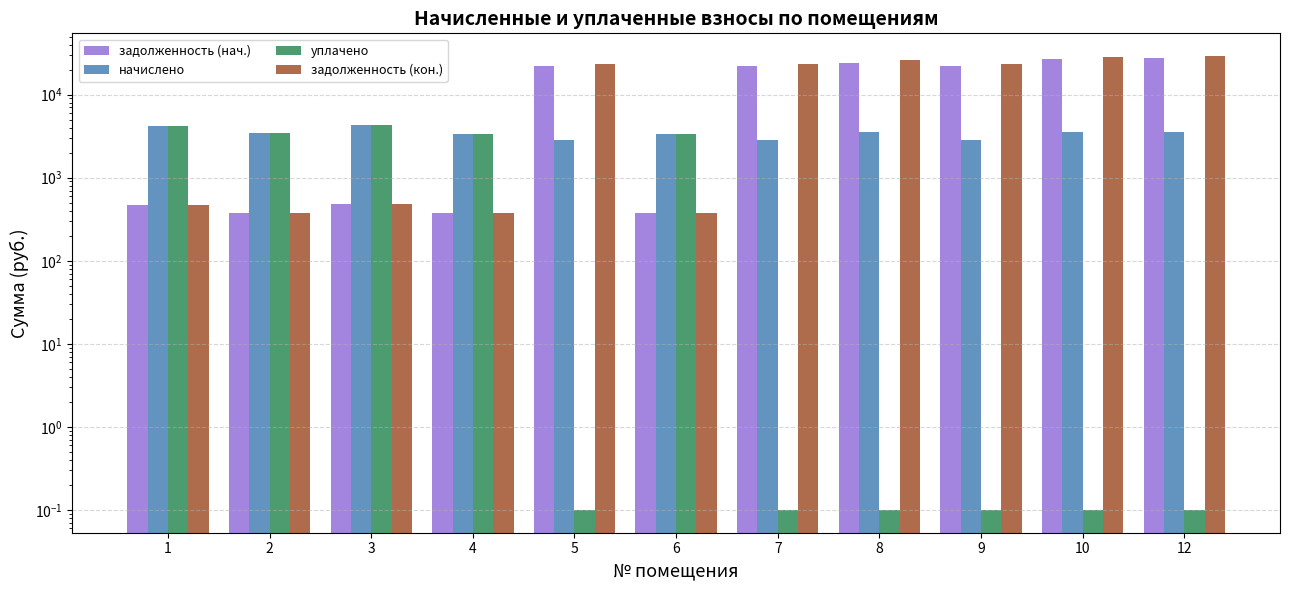

Which series has the widest spread of values?

задолженность (кон.)